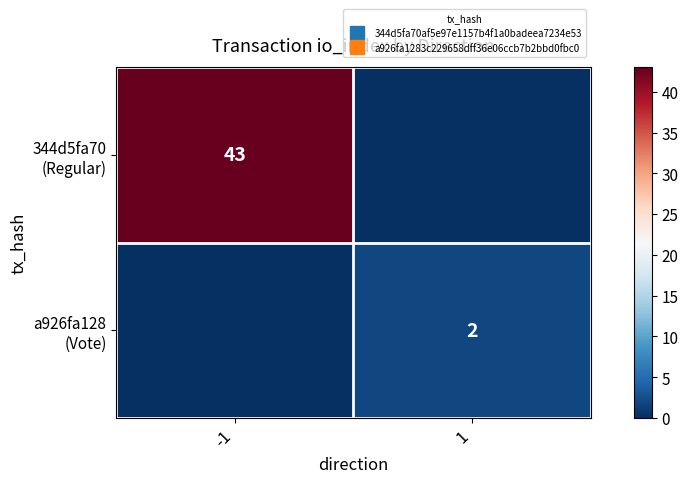

Is the value of 344d5fa70 (Regular) at 1 greater than the value of a926fa128 (Vote) at -1?

No